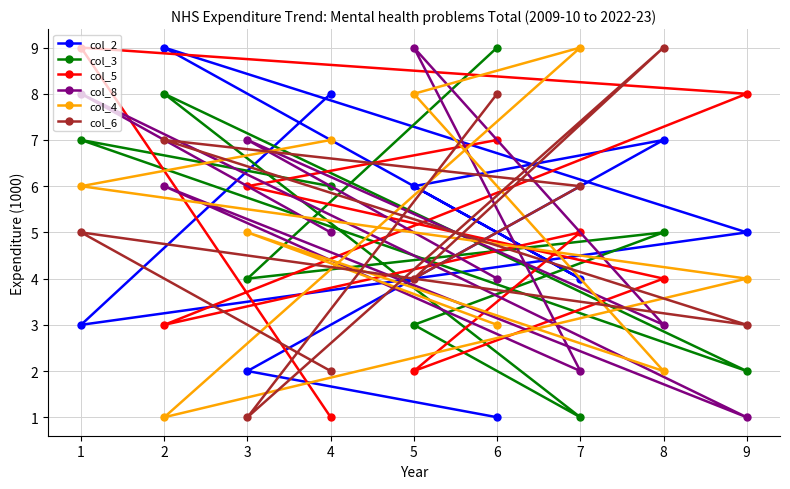

What is the greatest value displayed?

9